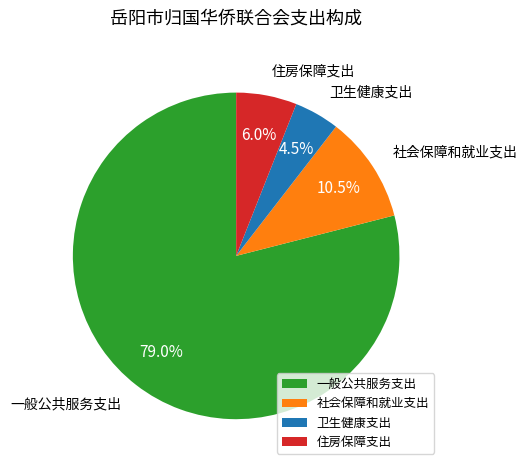

What percentage is the 一般公共服务支出 slice, to the nearest percent?

79%